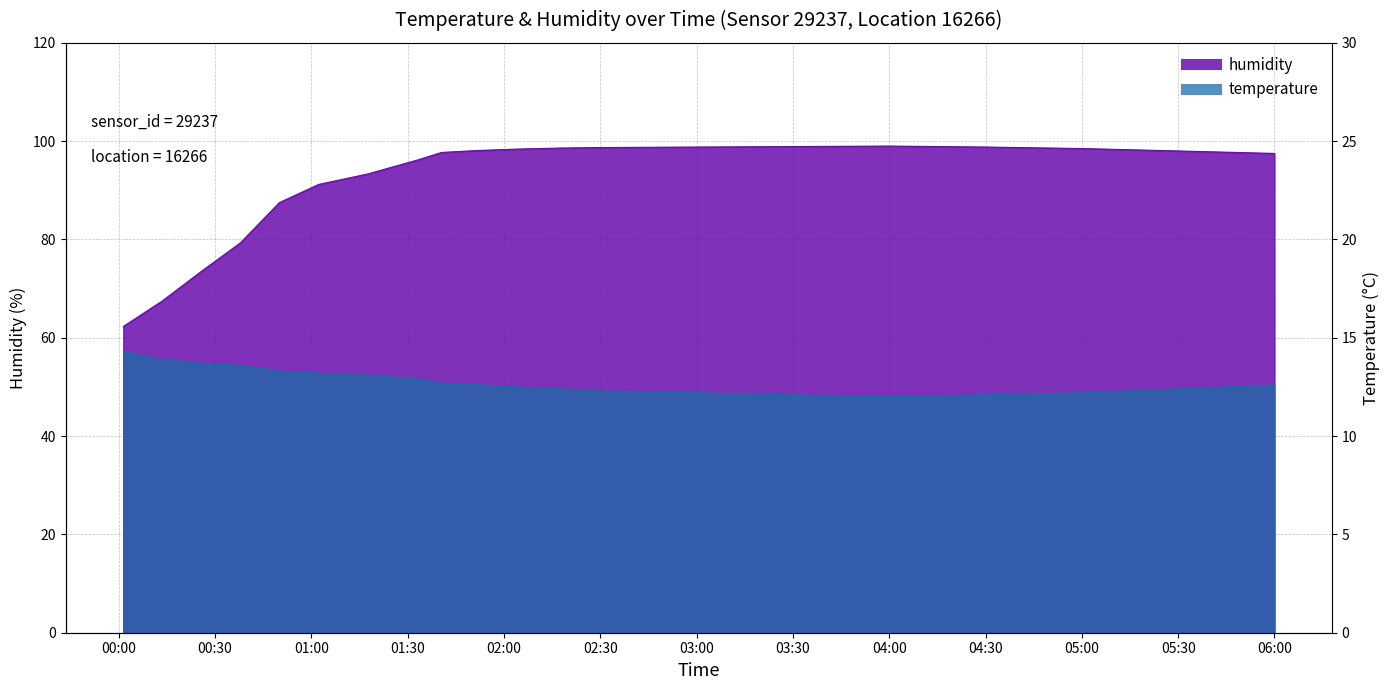

True or false: temperature and humidity cross at least once.

False